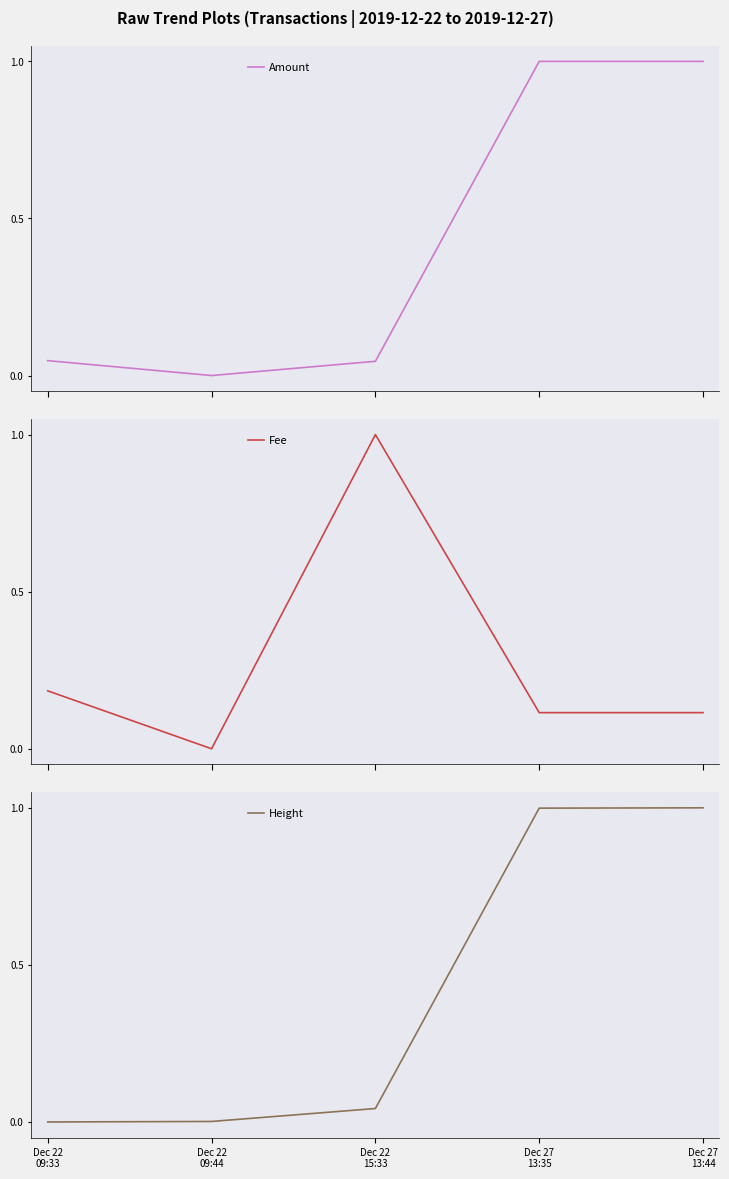

What is the maximum value for Amount?

1.0